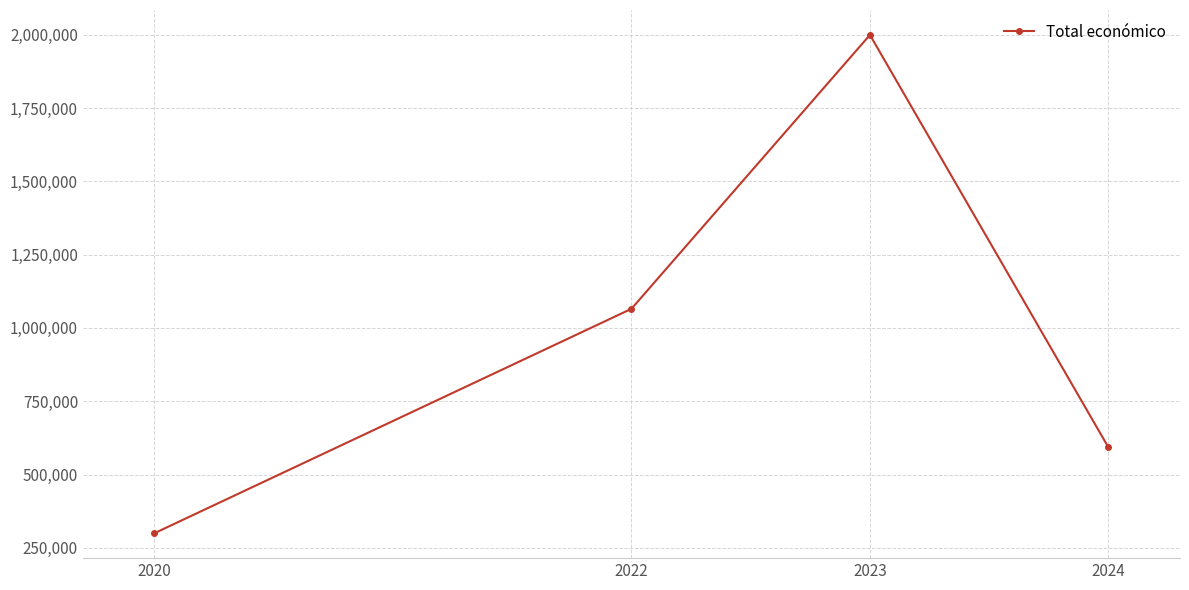

Reading left to right, transcribe all the data shown in this chart.

2020=299670	2022=1065289	2023=1999816	2024=592492